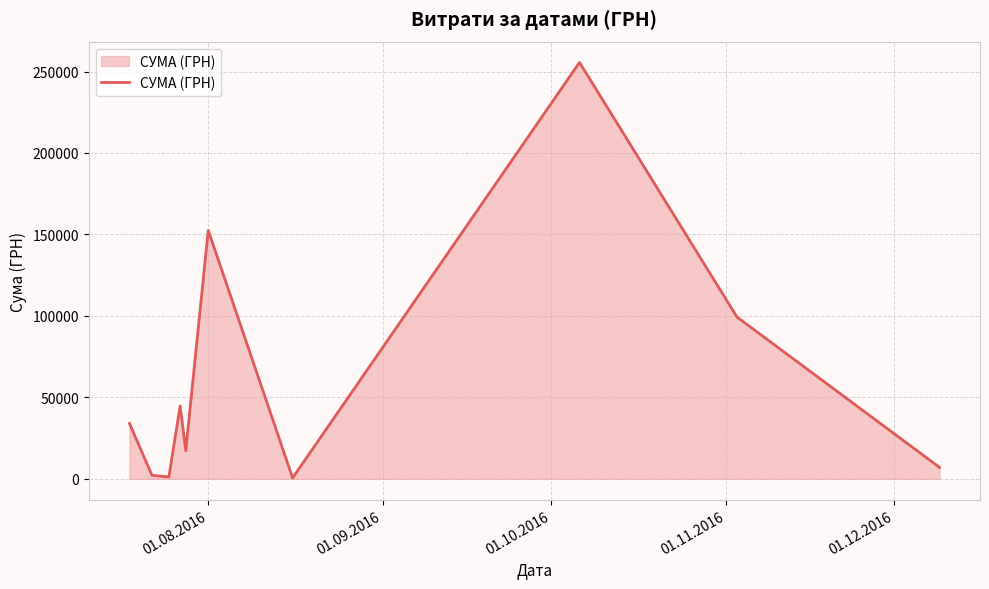

How many lines are shown in the chart?

1